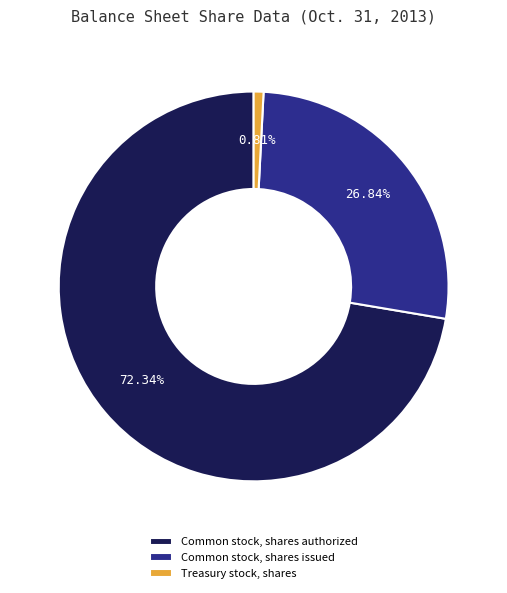

Rank the categories by value from highest to lowest.

Common stock, shares authorized, Common stock, shares issued, Treasury stock, shares